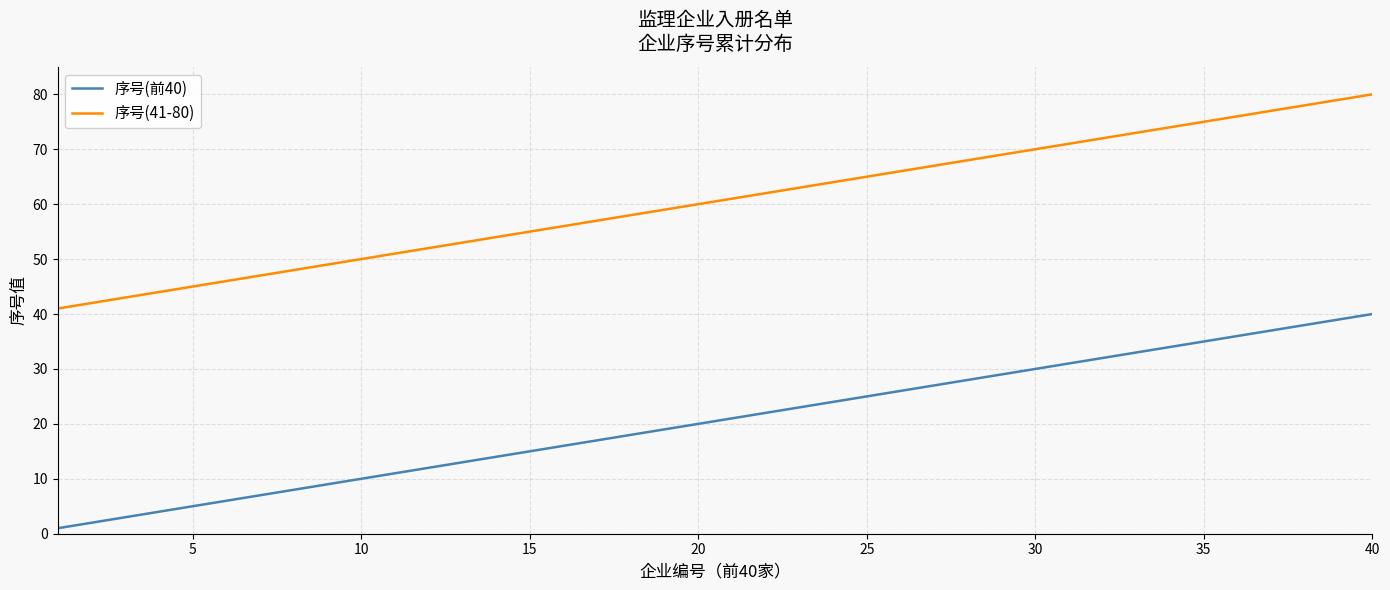

True or false: 序号(41-80) and 序号(前40) intersect in this chart.

False